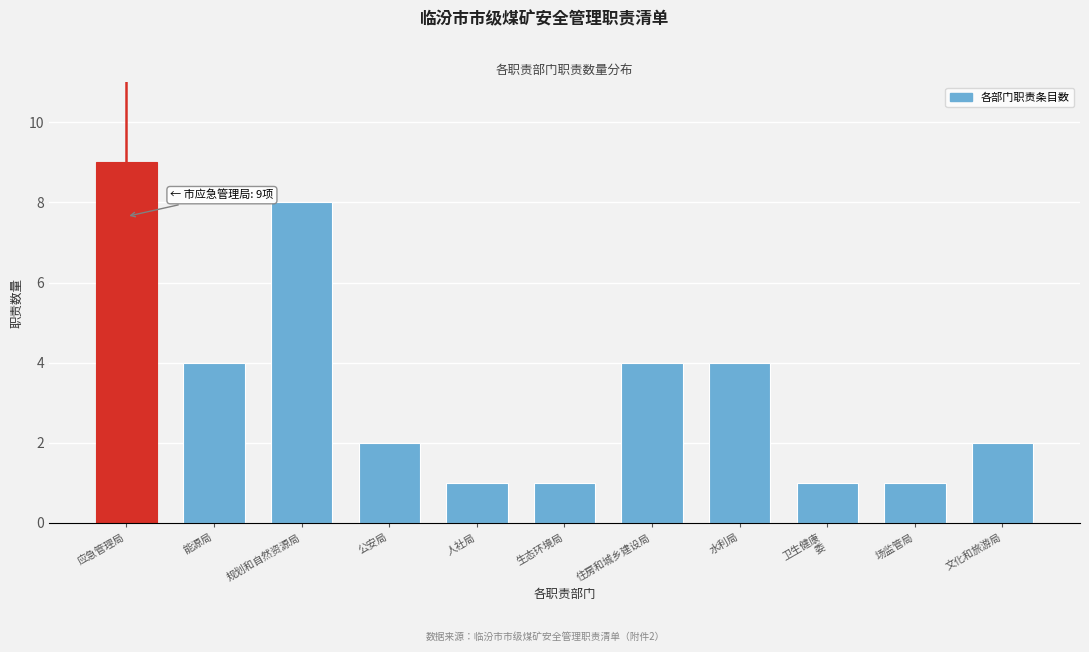

Reading left to right, extract all data points from this chart.

9	4	8	2	1	1	4	4	1	1	2